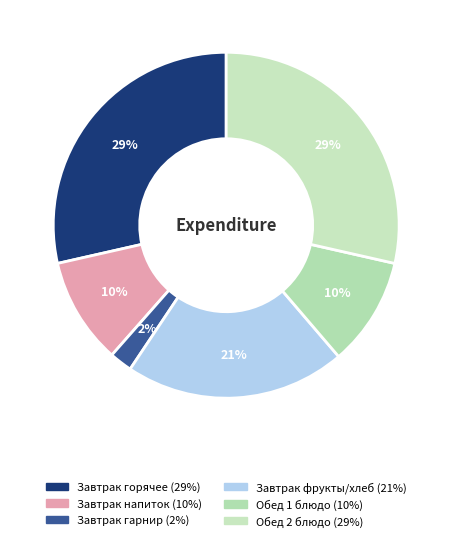

How many segments does this pie chart have?

6